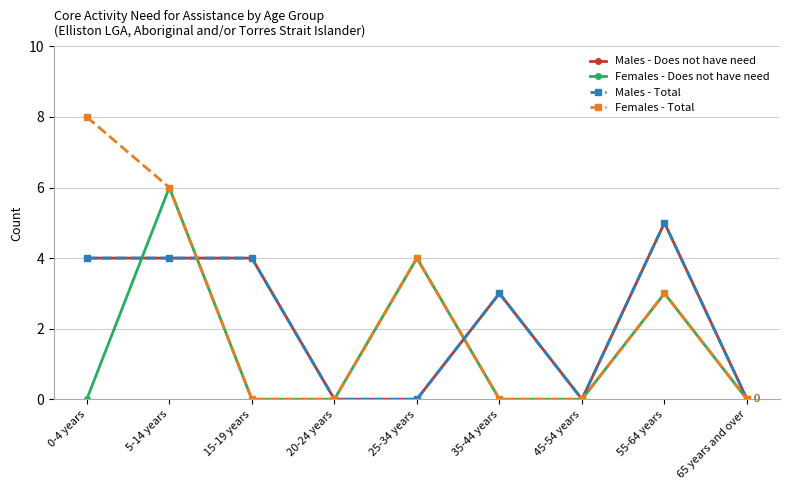

After their last crossing, which series has the higher values: Males - Does not have need or Females - Does not have need?

Males - Does not have need